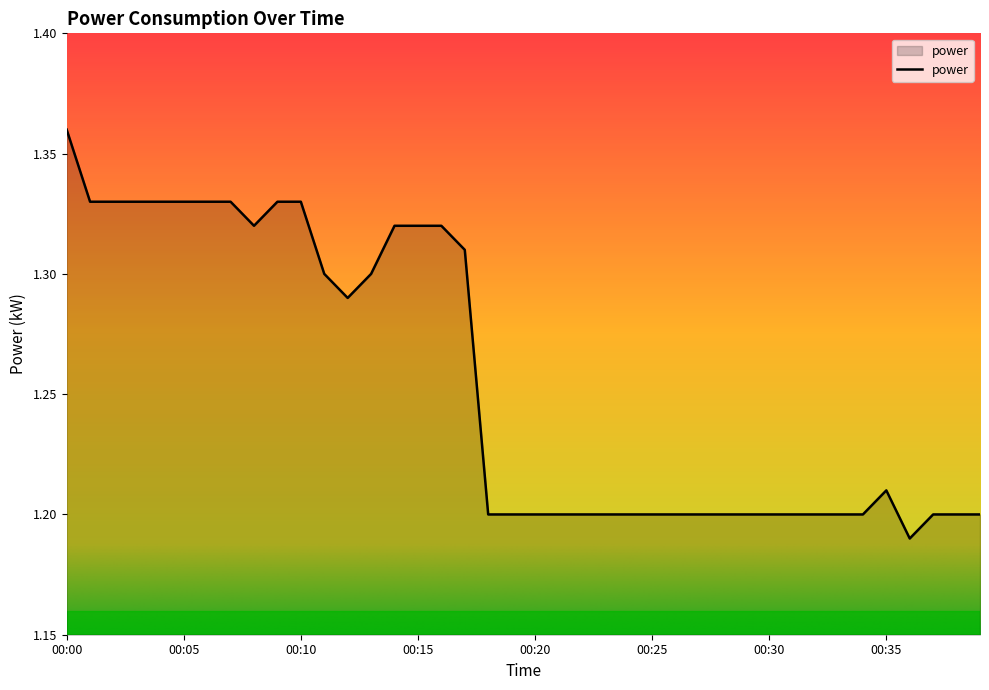

How many interior local peaks (higher than both neighbors) does the data have?

1